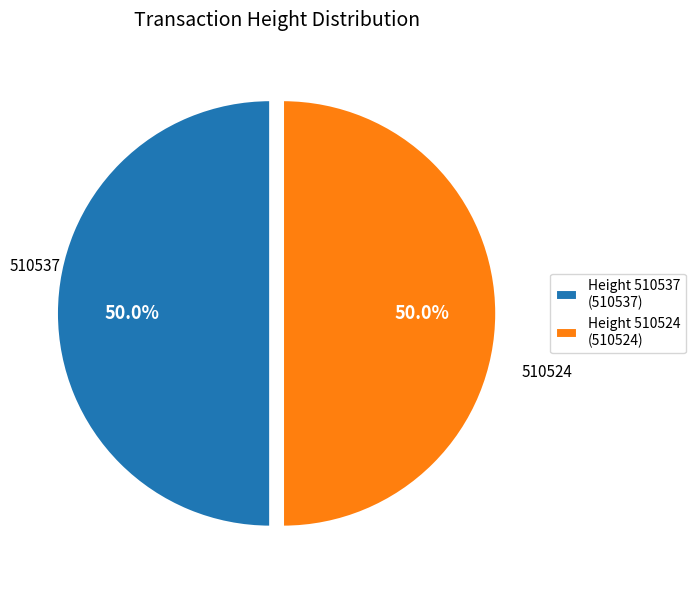

How many slices are in this pie chart?

2